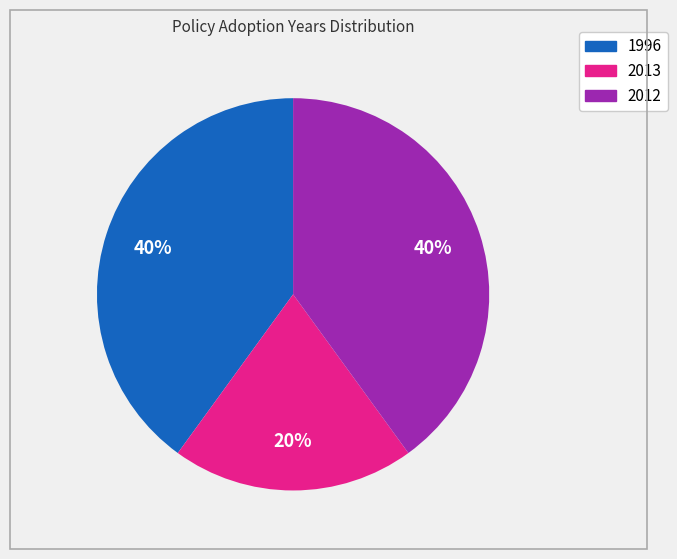

To the nearest percent, what is the average slice percentage?

33%